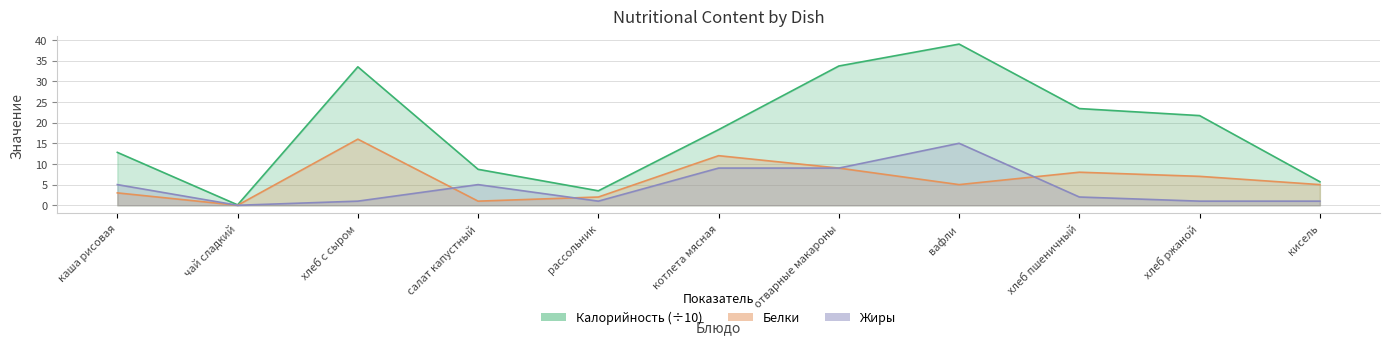

True or false: Белки has a value of 16.4 at котлета мясная.

False